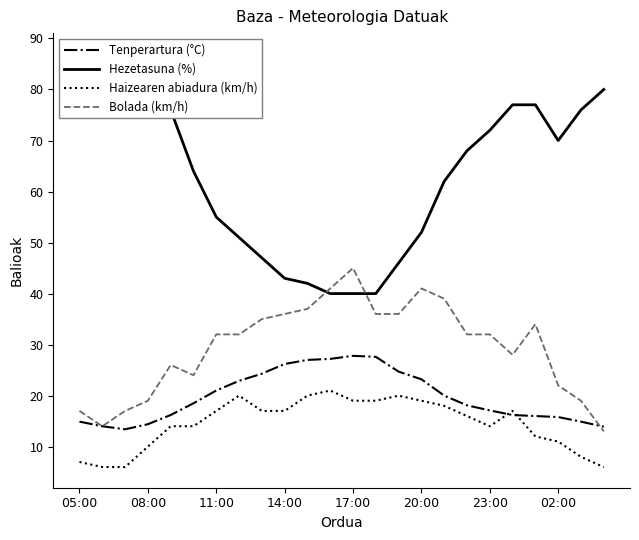

What is the lowest value of the Tenperartura (°C) series?

13.4